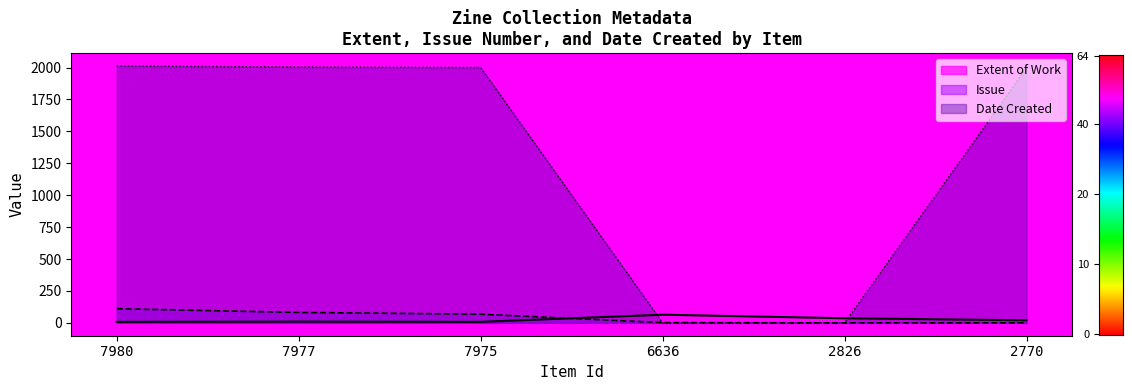

Is it true that Date Created equals 963 at 6636?

False